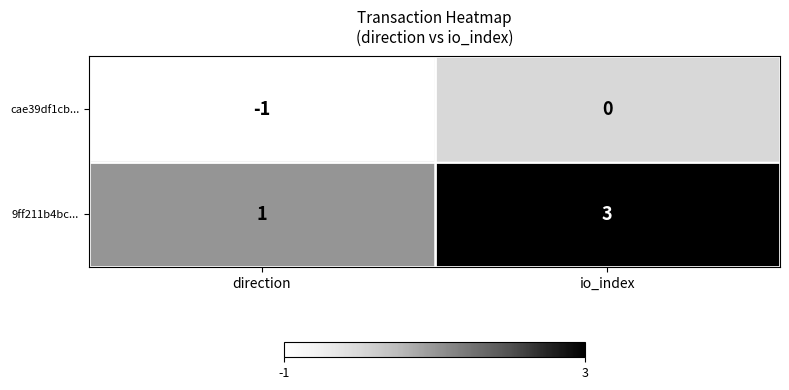

What is the sum of all 9ff211b4bc... values?

4